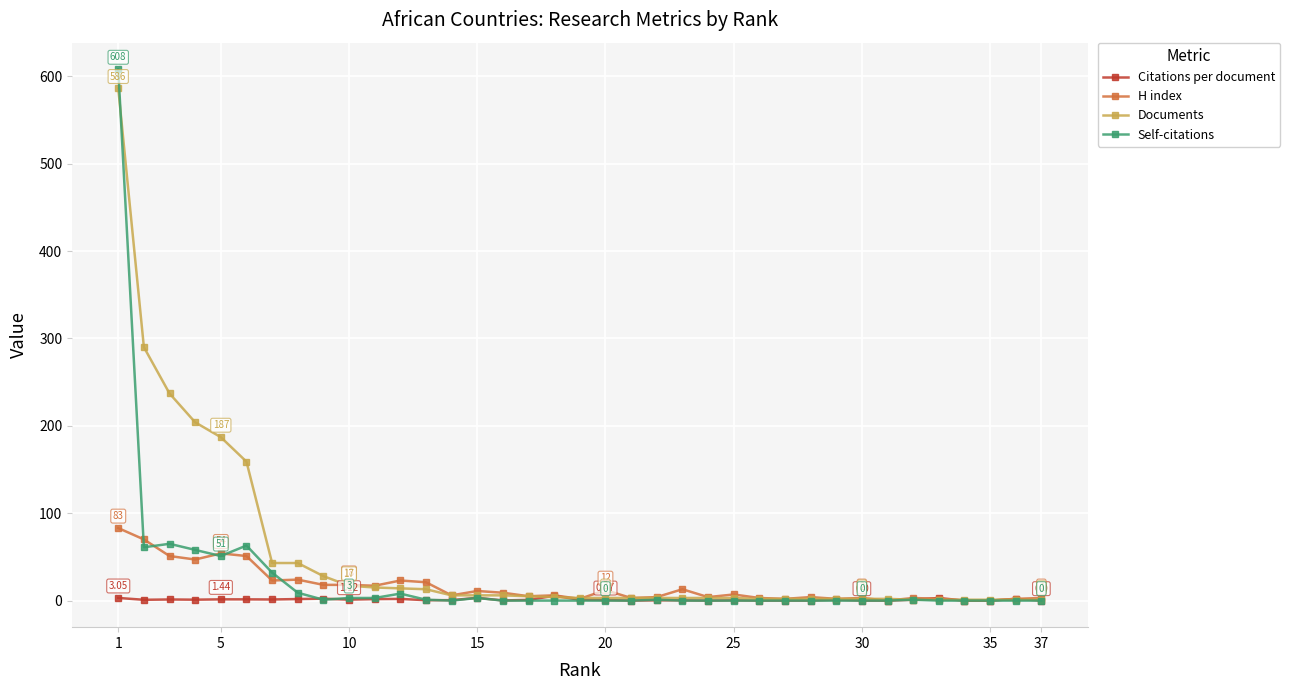

At how many categories does at least one series exceed 128?

6